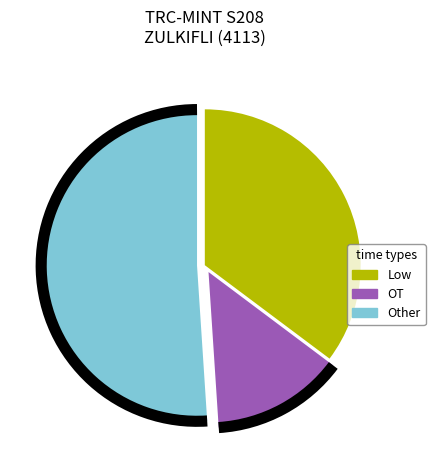

Is there a majority slice in this chart?

Yes